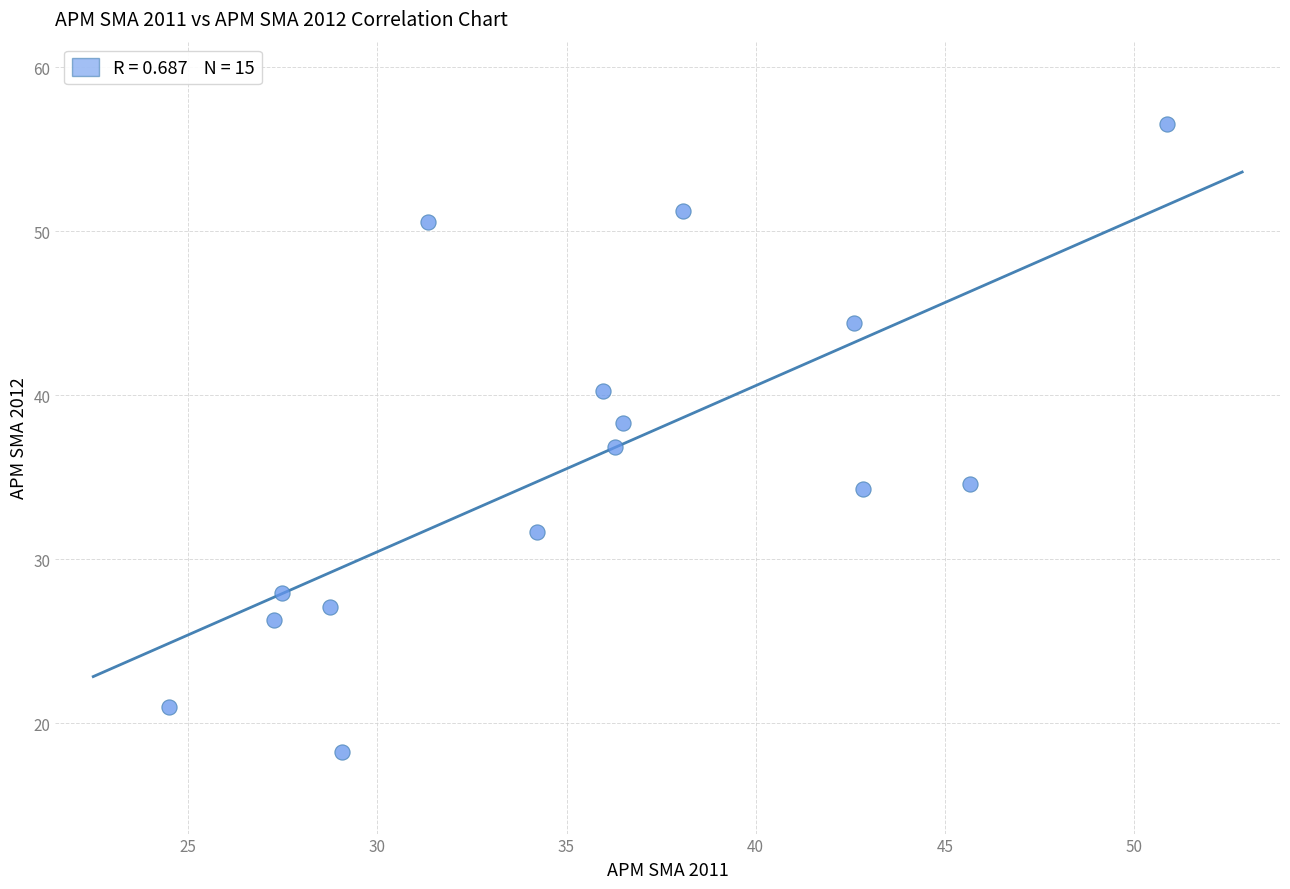

What is the range of X values (max minus min)?

26.4